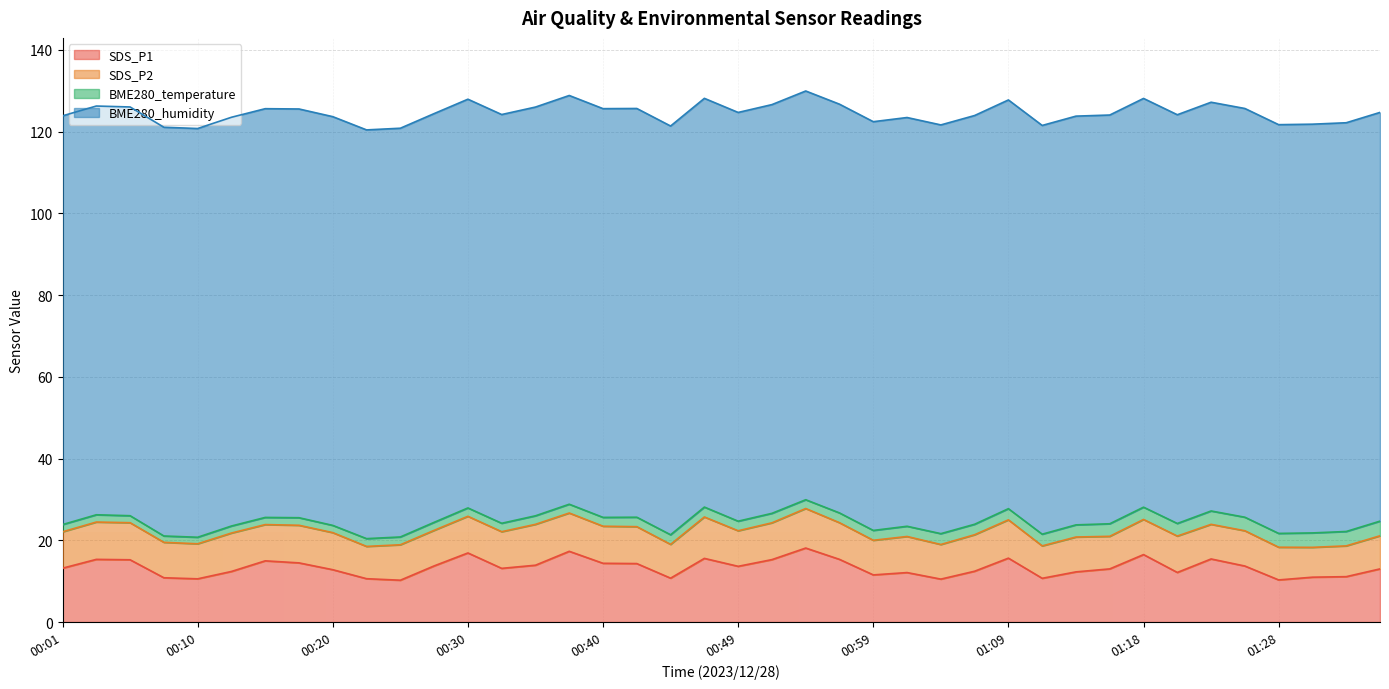

What is the approximate value of BME280_temperature at 00:23?

1.9